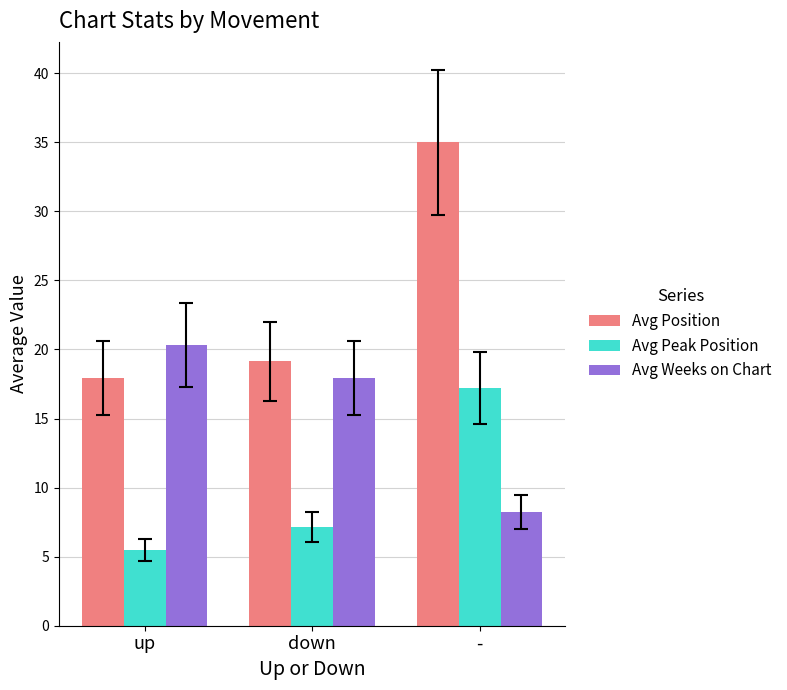

Are the bars horizontal?

No